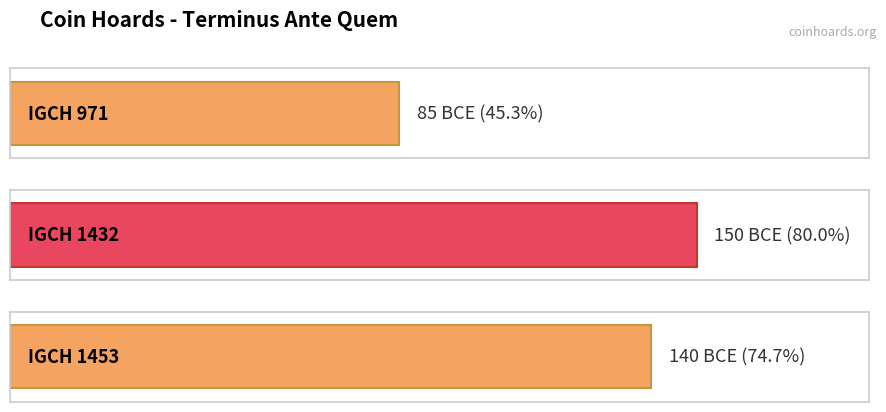

What is the minimum value shown in the chart?

-150